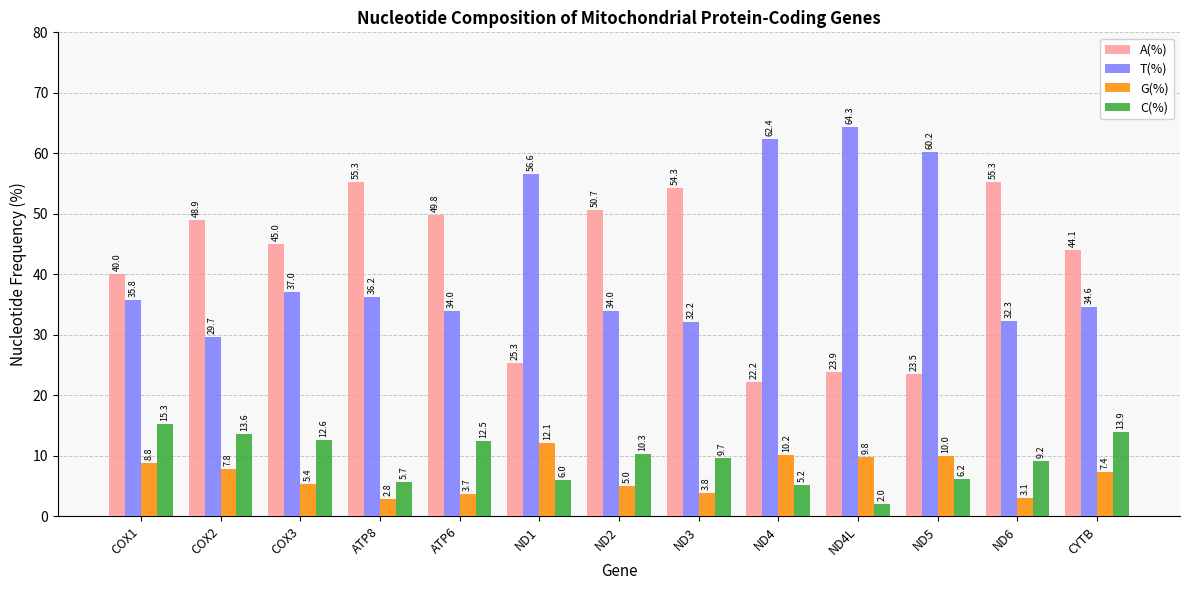

What is the difference between the maximum and minimum values in the C(%) series?

13.3